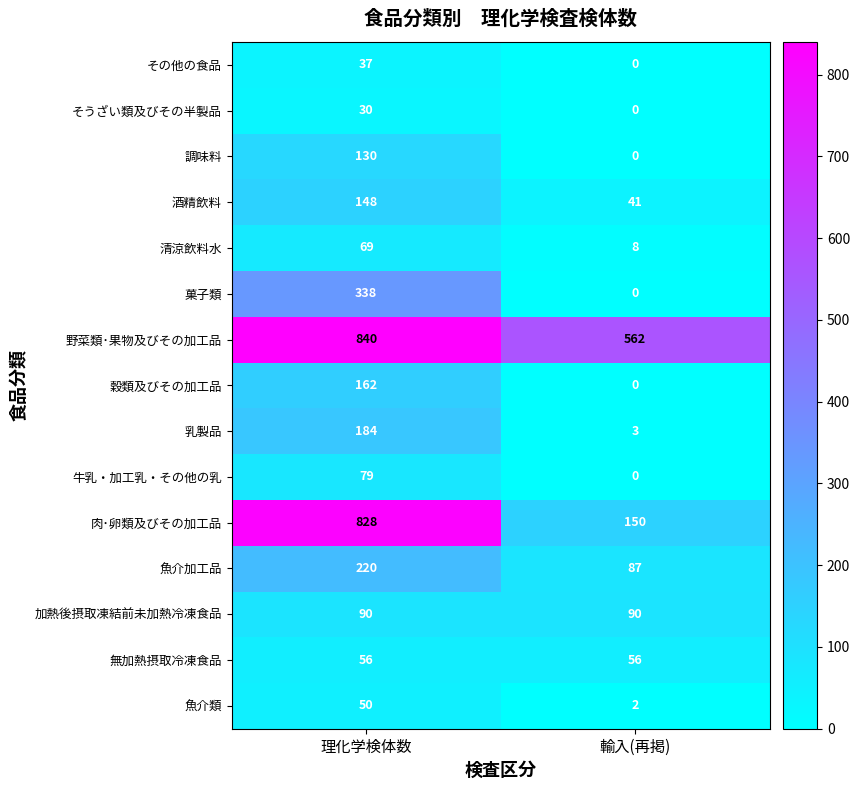

Between 理化学検体数 and 輸入(再掲), which series saw the biggest shift?

肉･卵類及びその加工品